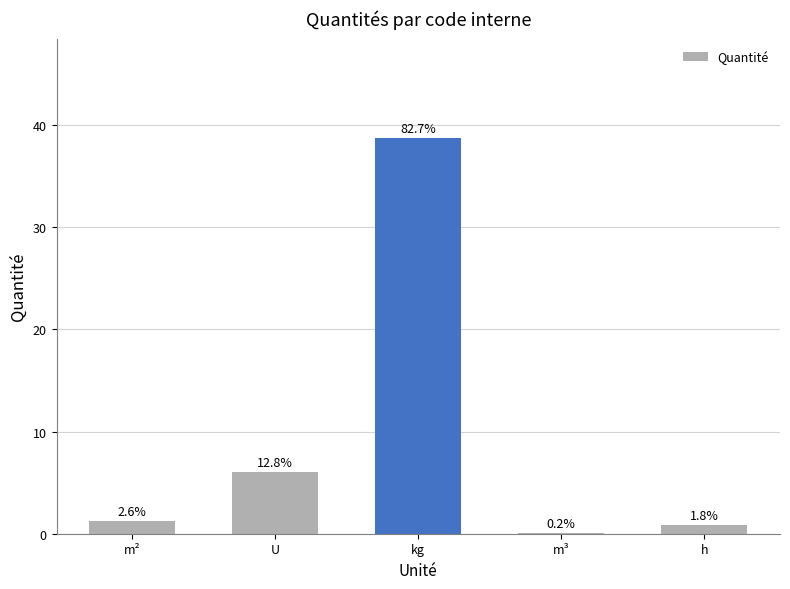

What is the ratio of the value at kg to the value at U?

6.5